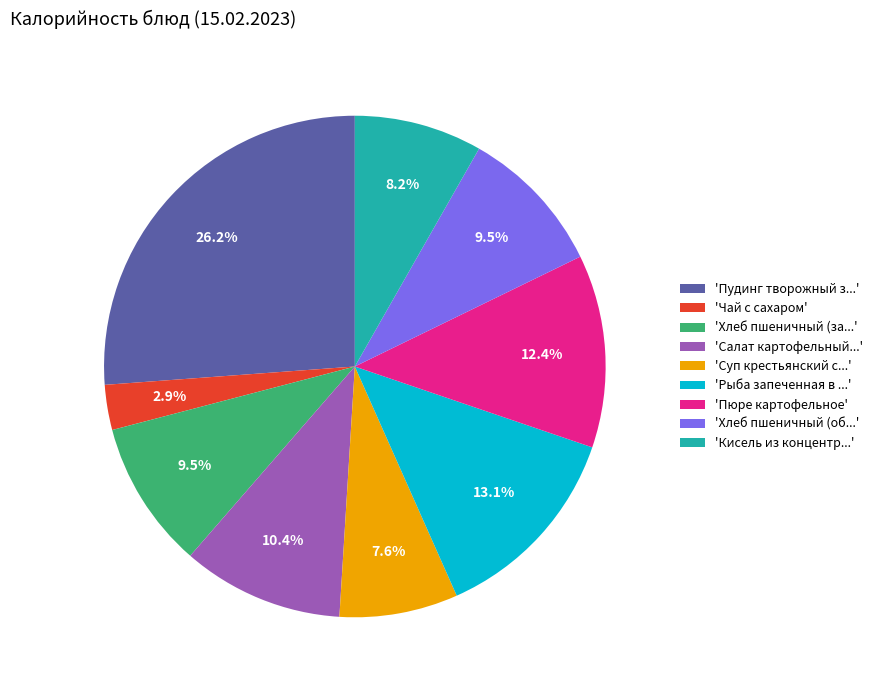

Is the sum of 'Суп крестьянский с...' and 'Чай с сахаром' greater than half?

No